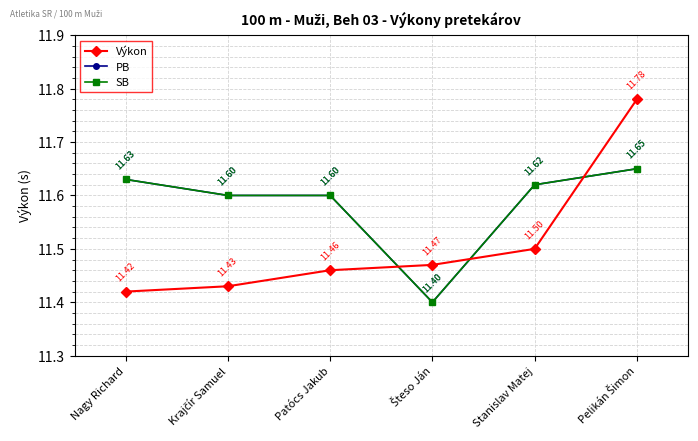

True or false: SB and PB intersect in this chart.

False